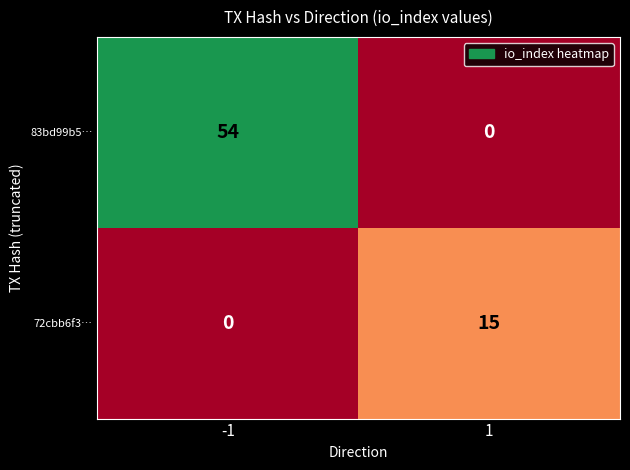

List the series in order of their peak value, lowest first.

72cbb6f3…, 83bd99b5…